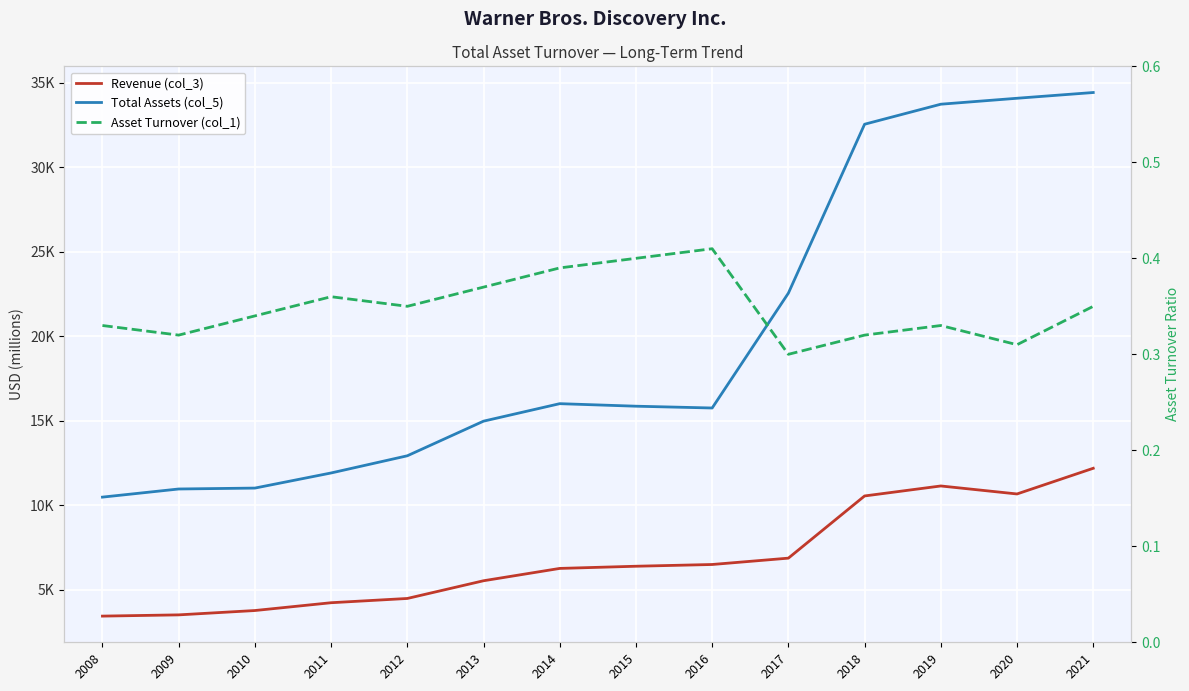

The Asset Turnover (col_1) series shows 0.6 at 2020. True or false?

False